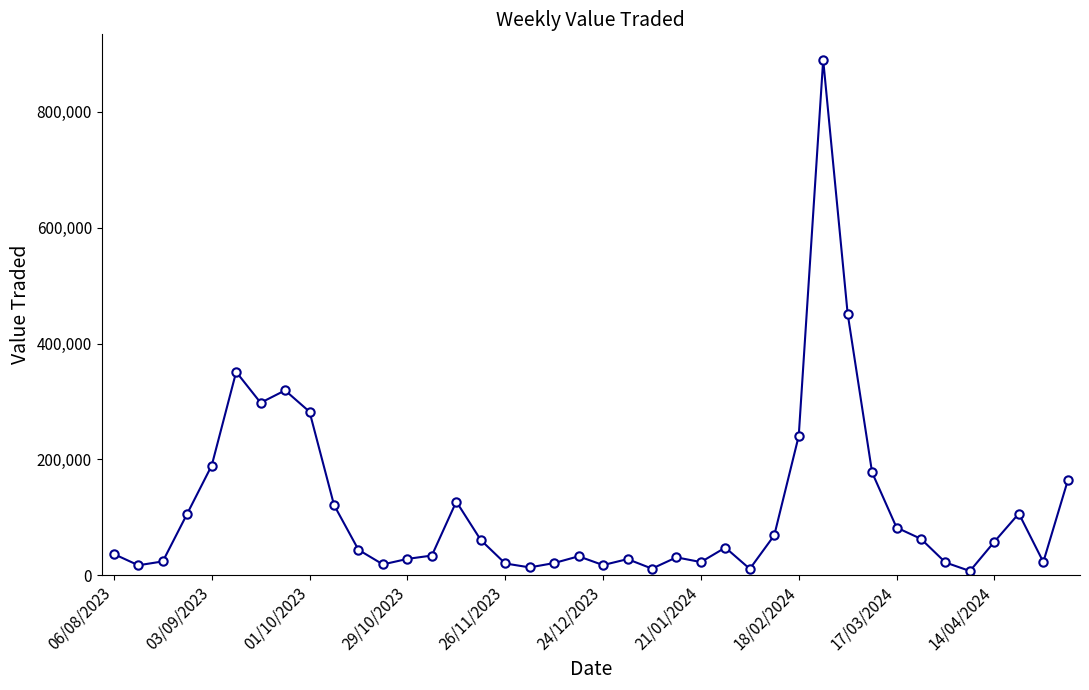

What is the greatest value displayed?

889787